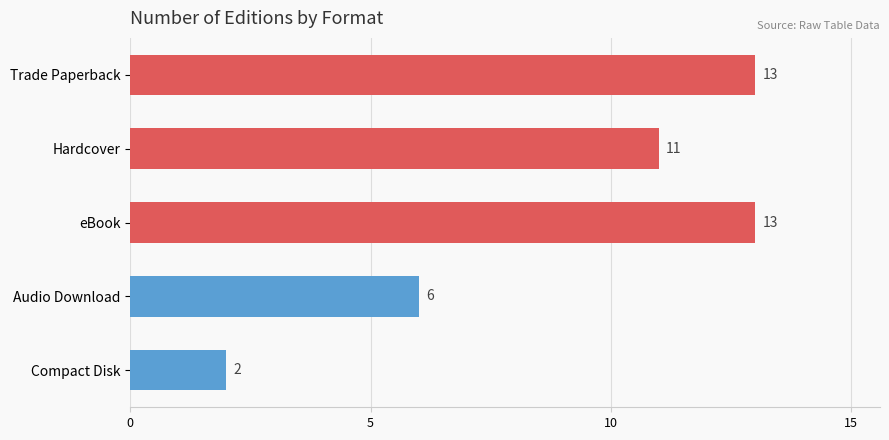

Between Hardcover and eBook, which is larger?

eBook